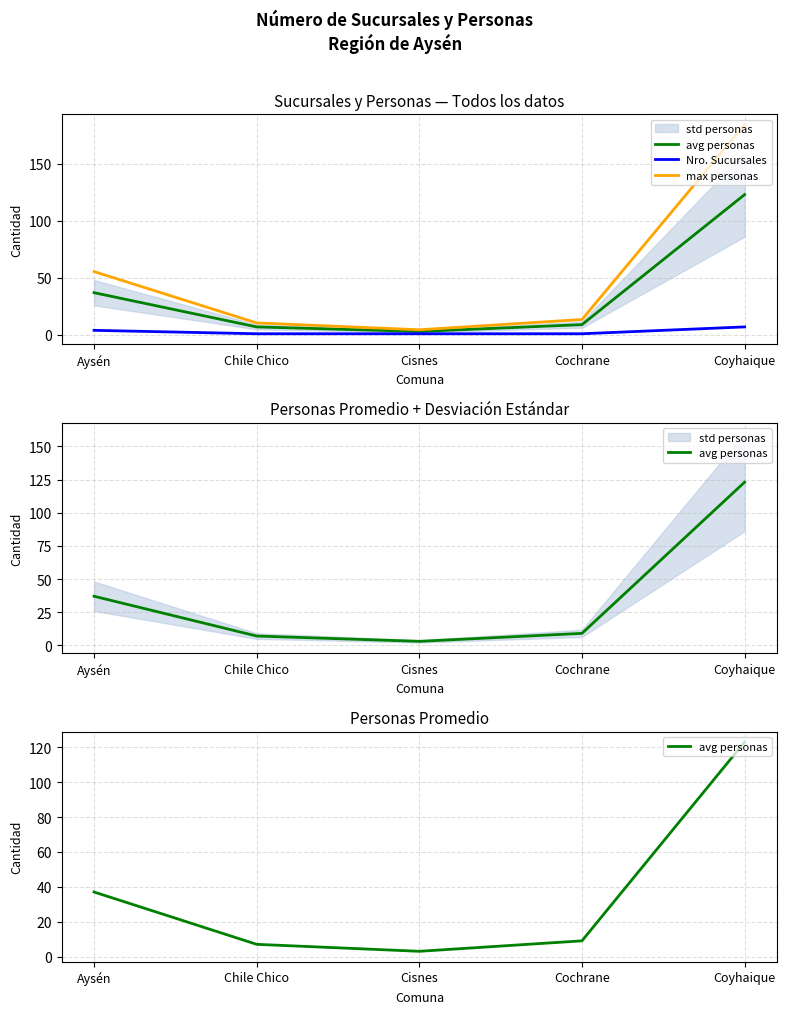

What is the difference between the highest and lowest values at Aysén?

51.5